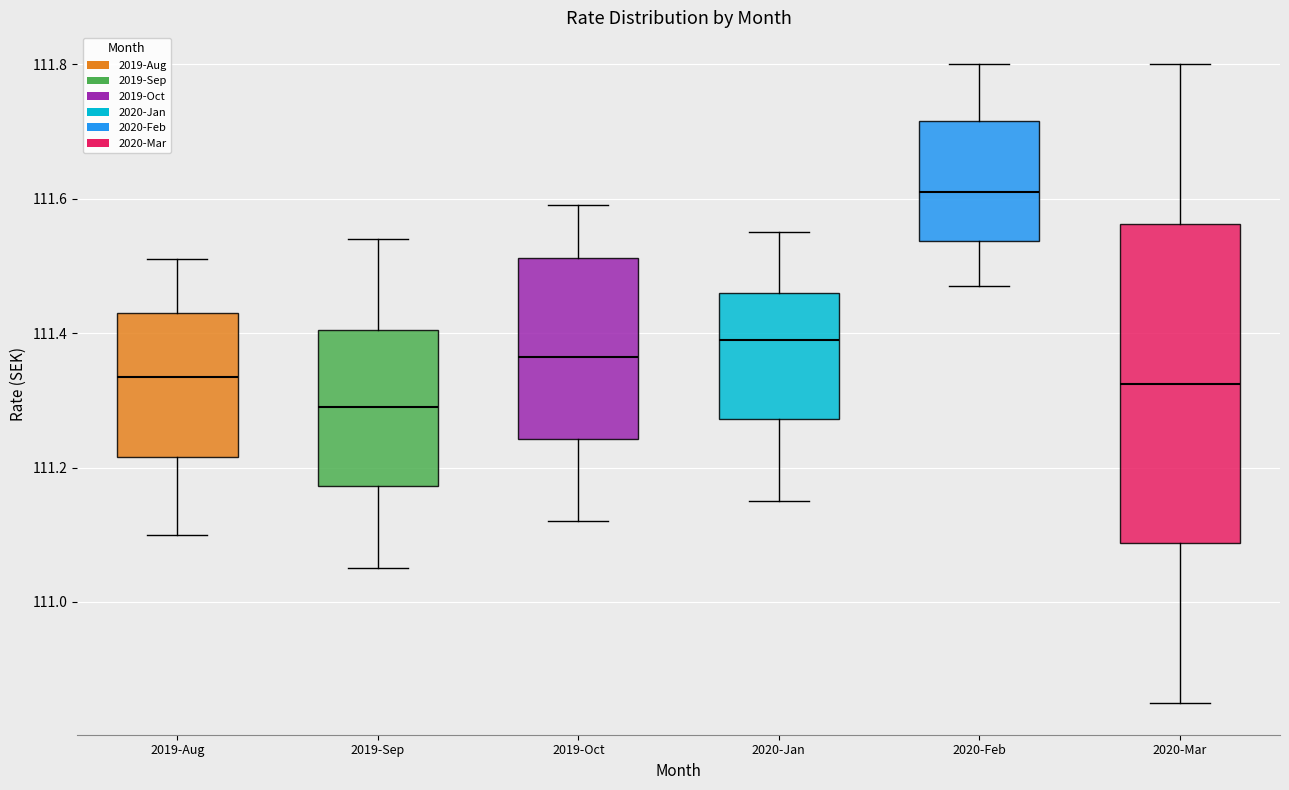

Which box's median line is the lowest?

2019-Sep